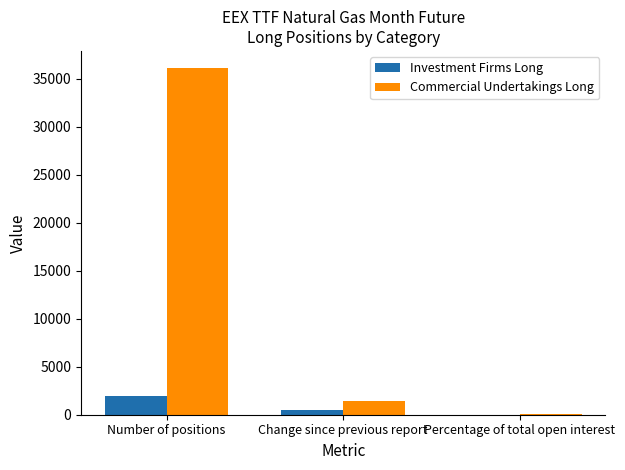

Reading left to right, transcribe all the data shown in this chart.

Investment Firms Long: Number of positions=1987.0	Change since previous report=458.0	Percentage of total open interest=5.0
Commercial Undertakings Long: Number of positions=36106.7	Change since previous report=1460.0	Percentage of total open interest=91.6